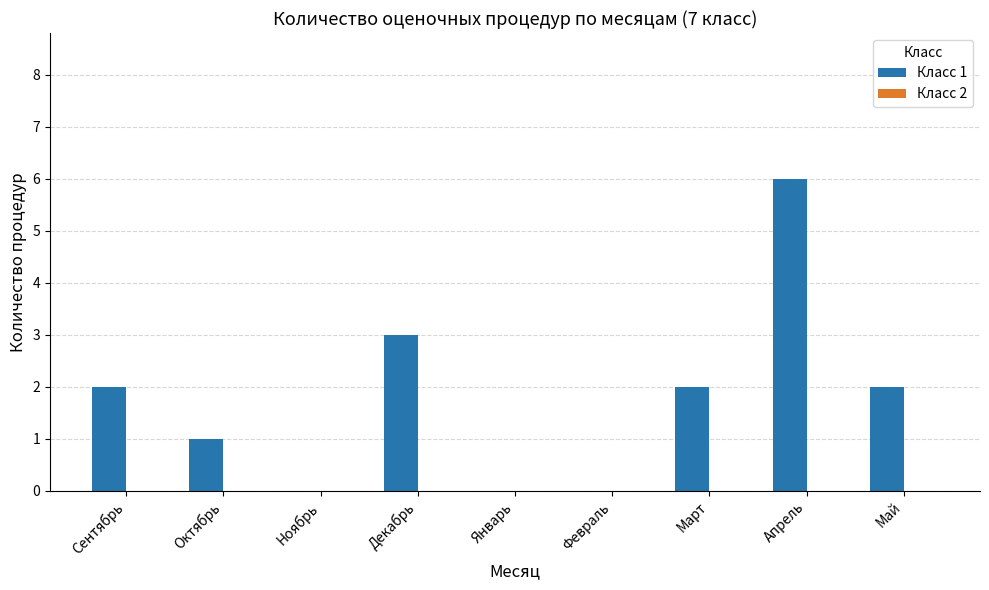

How many distinct data groups are displayed?

1